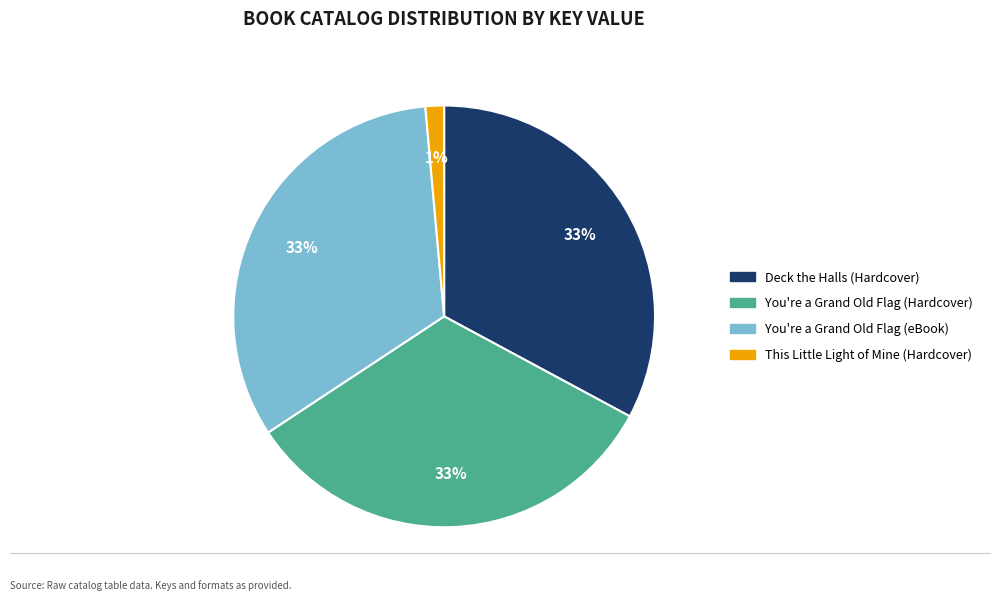

To the nearest percent, what is the average slice percentage?

25%